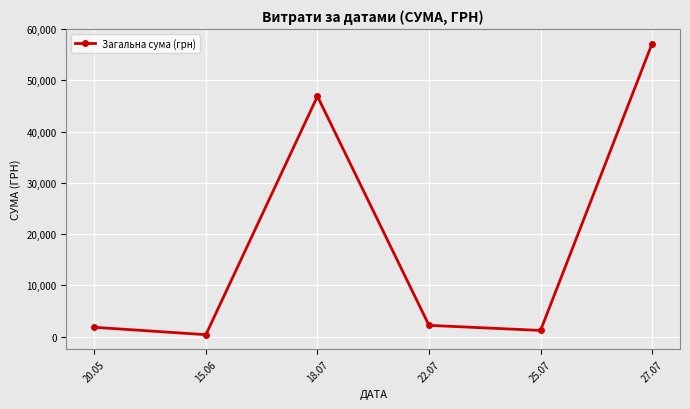

Which category has the highest value across all series?

27.07